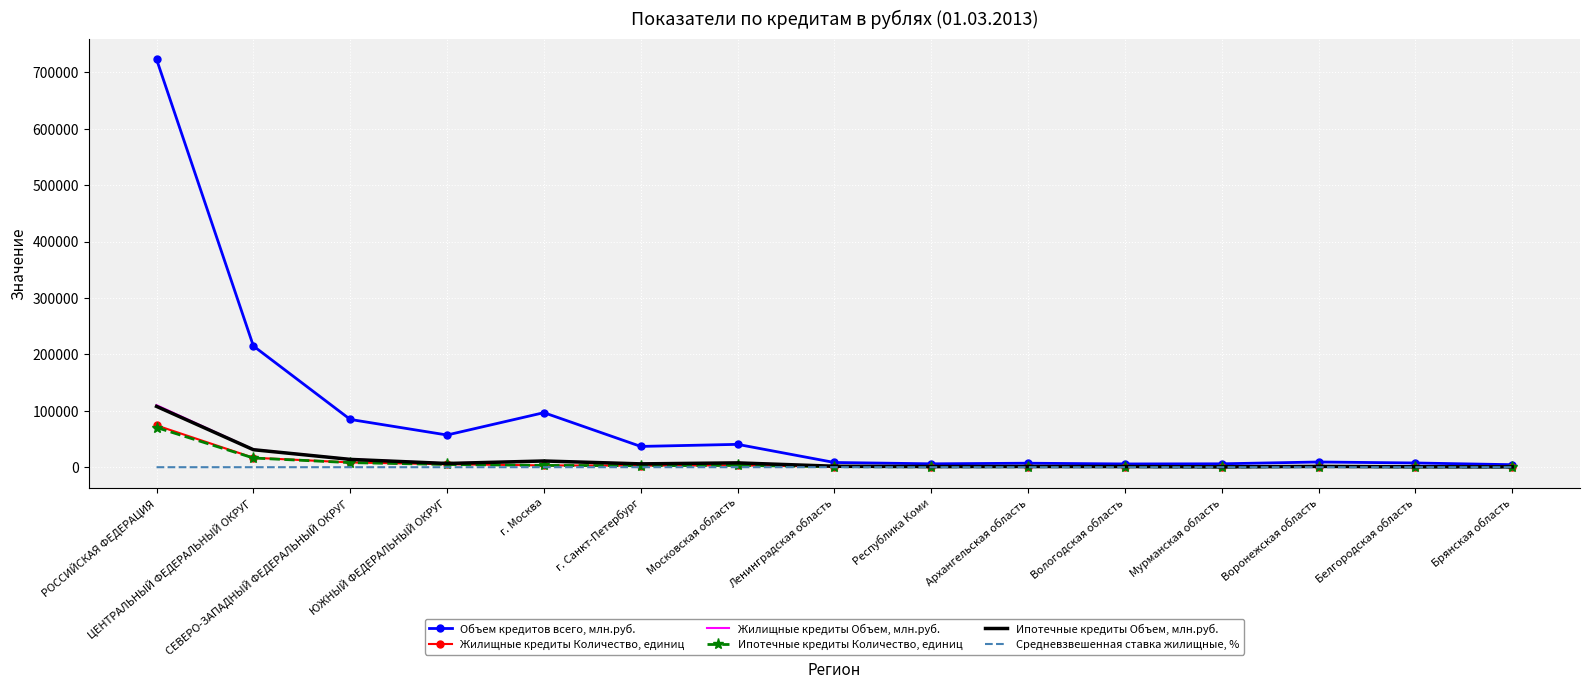

What is the greatest value displayed?

723222.0